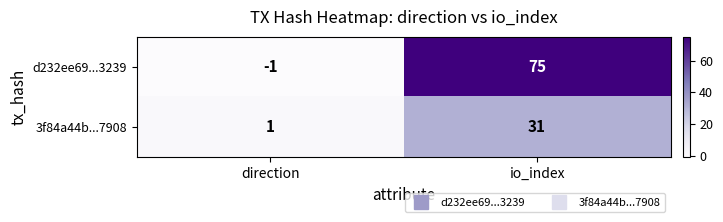

Count the number of data series in this chart.

2